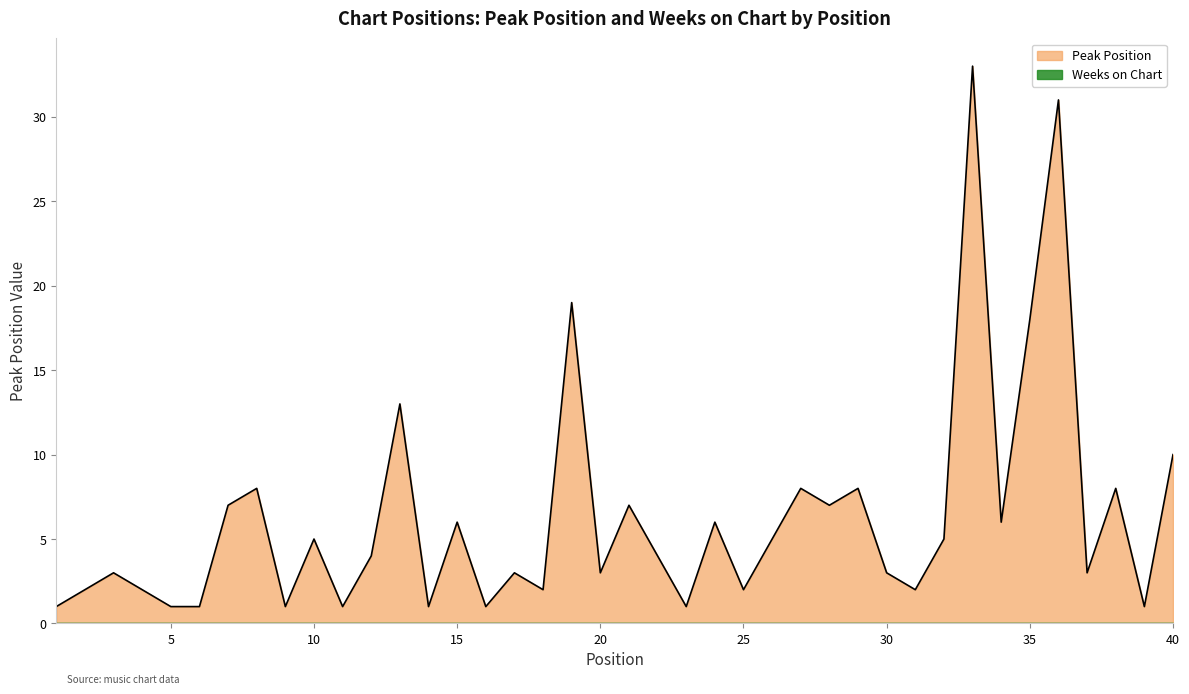

Between 27 and 21, which is larger?

27